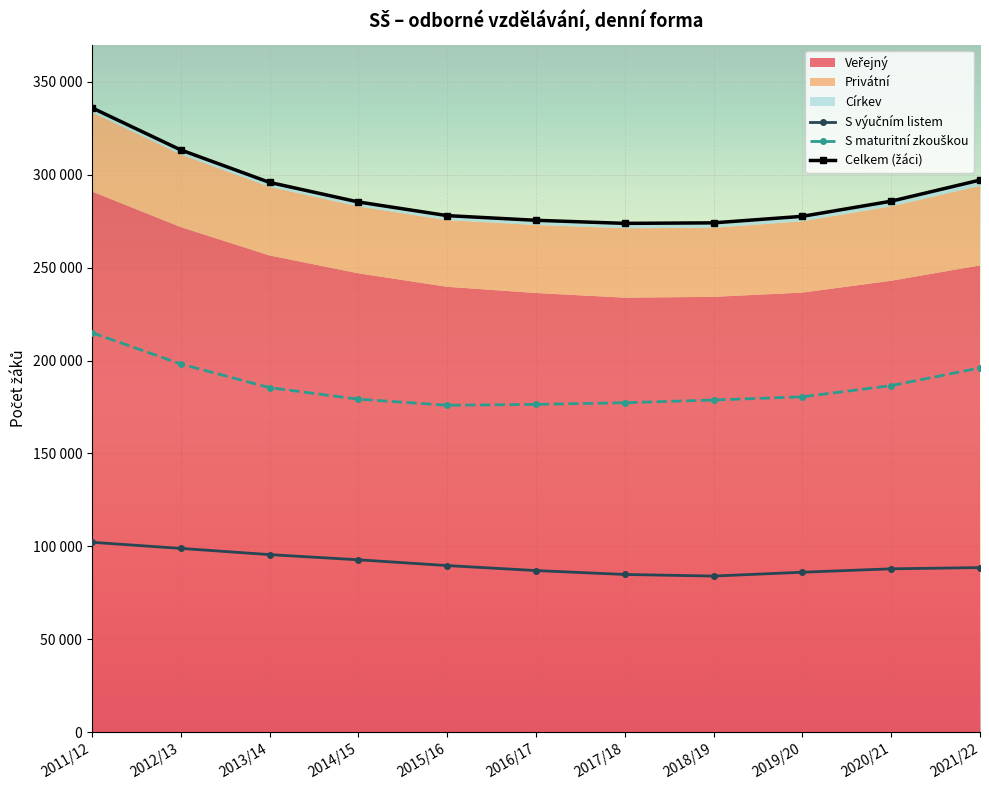

Which series has the widest spread of values?

Celkem (žáci)